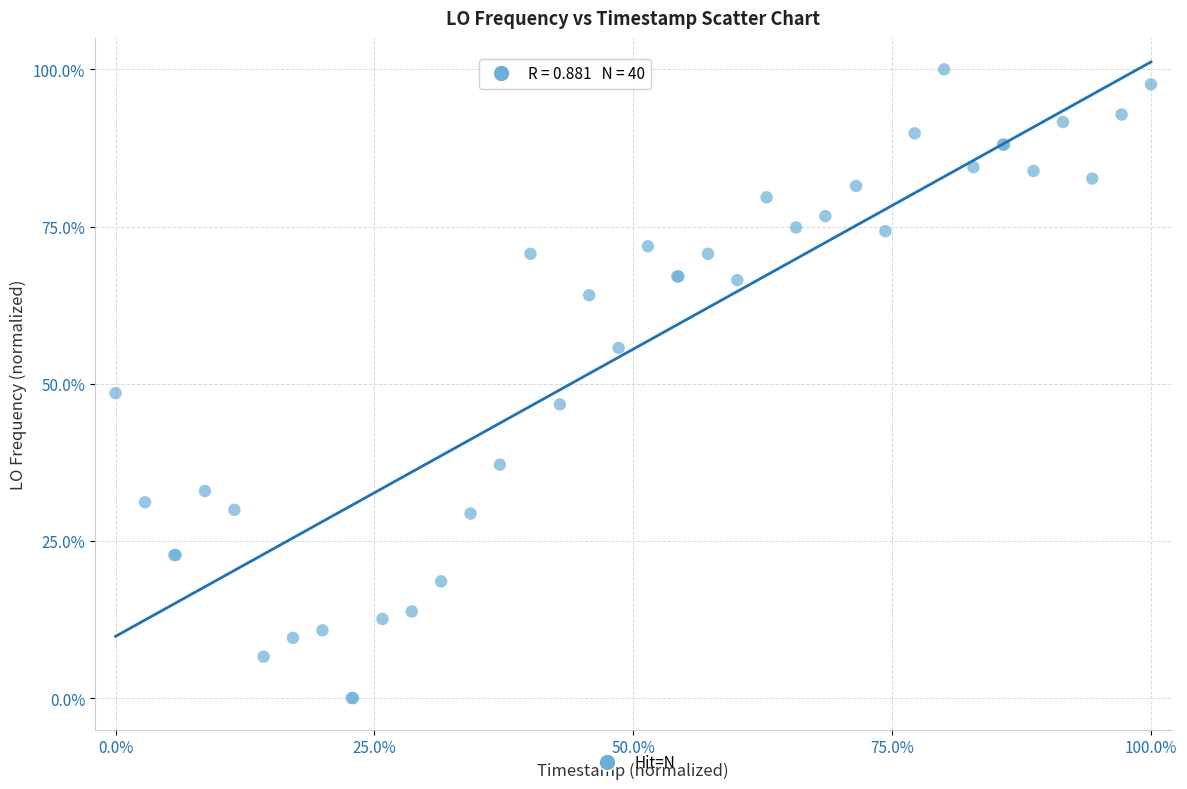

What Y value in the scatter plot is closest to 50?

48.5